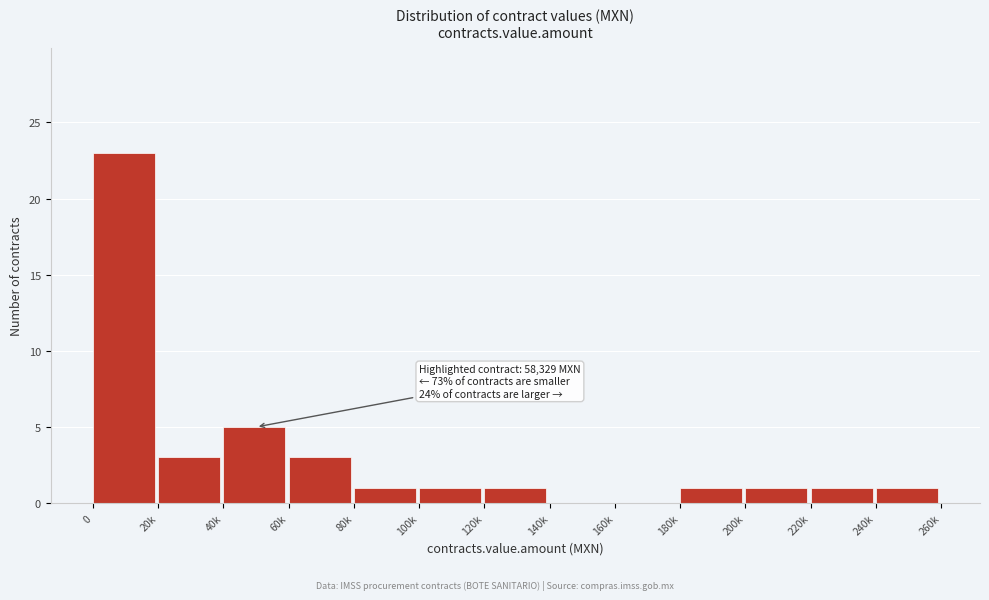

Reading left to right, list all the values displayed in this chart.

0=23	20k=3	40k=5	60k=3	80k=1	100k=1	120k=1	140k=0	160k=0	180k=1	200k=1	220k=1	240k=1